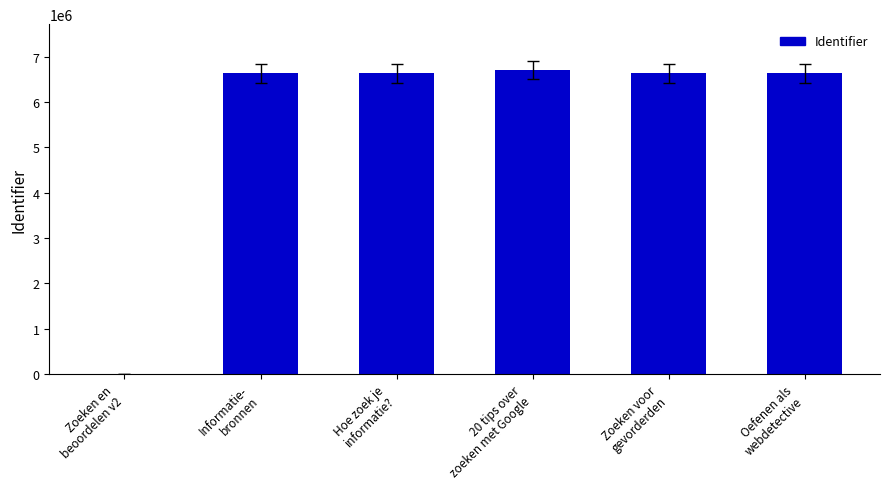

What is the sum of all values?

33224826